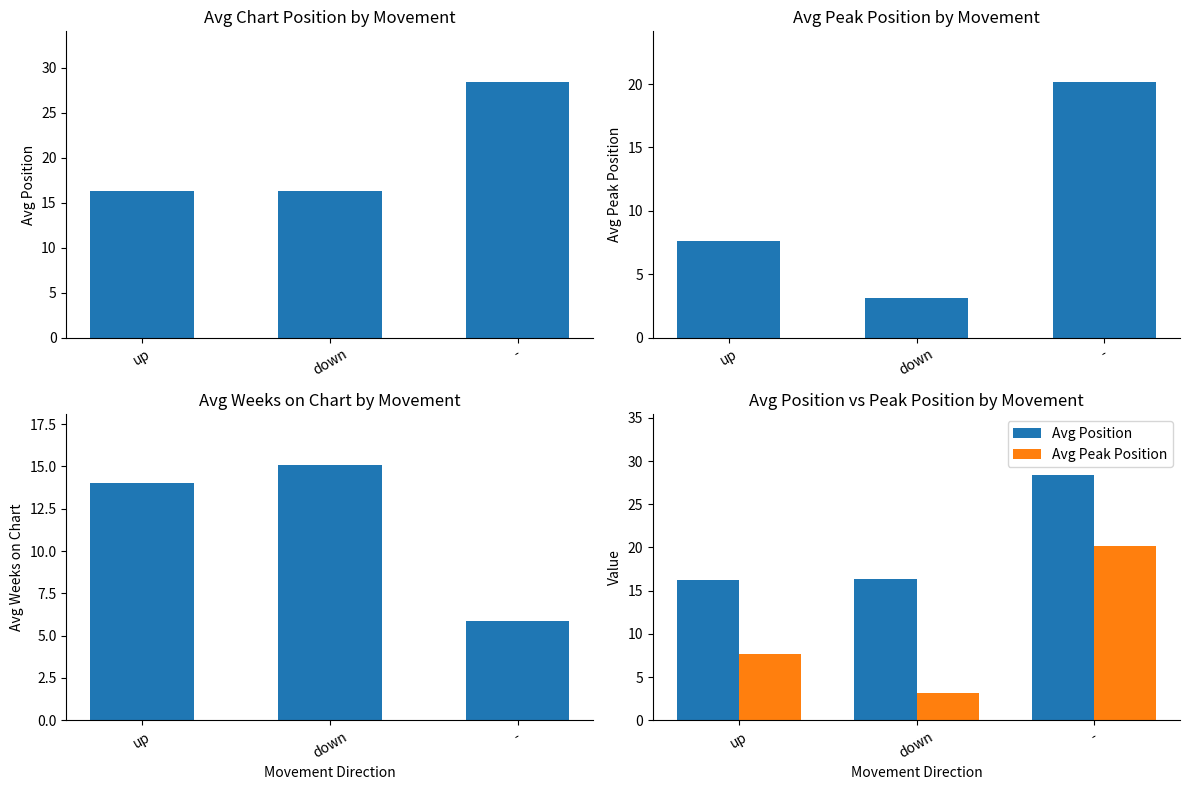

At which label is Avg Weeks on Chart closest to 10?

up